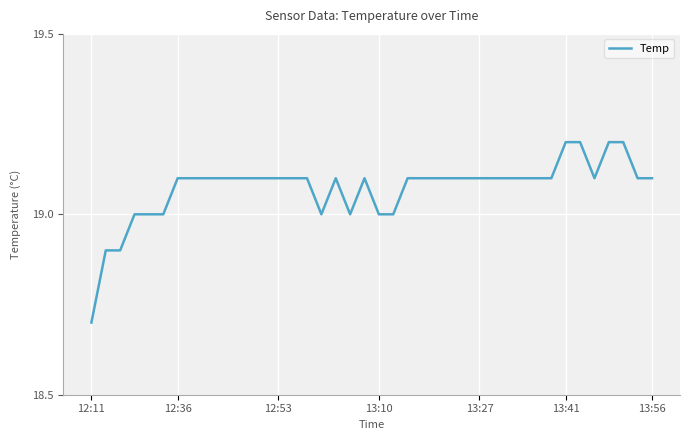

What is the smallest value displayed?

18.7